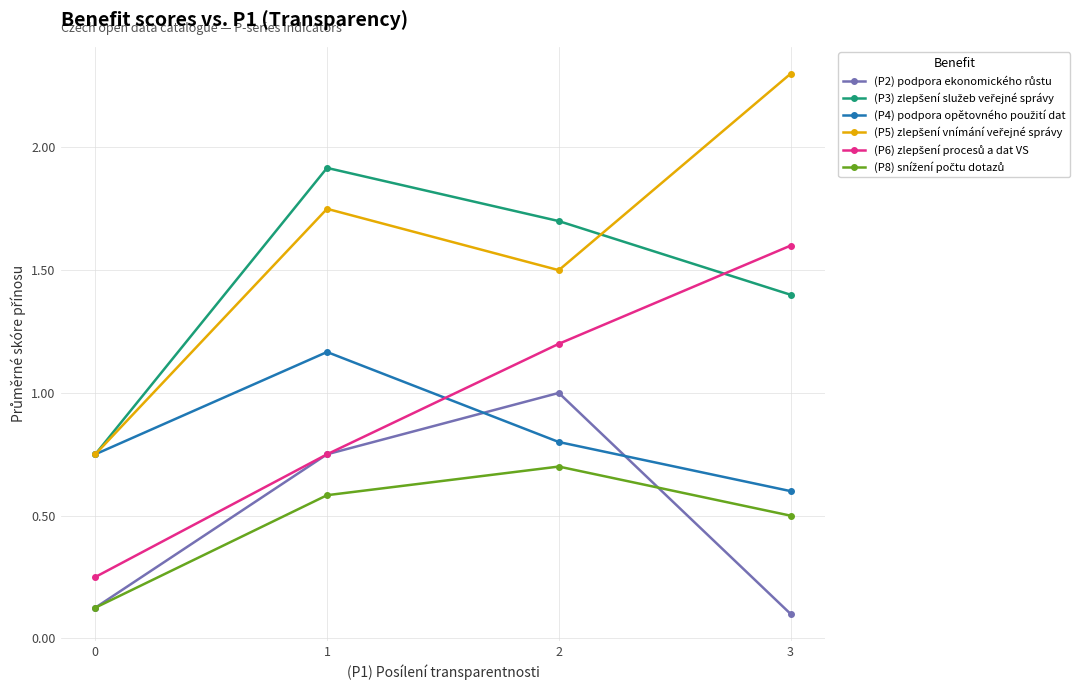

What is the total value across all series at 2?

6.9